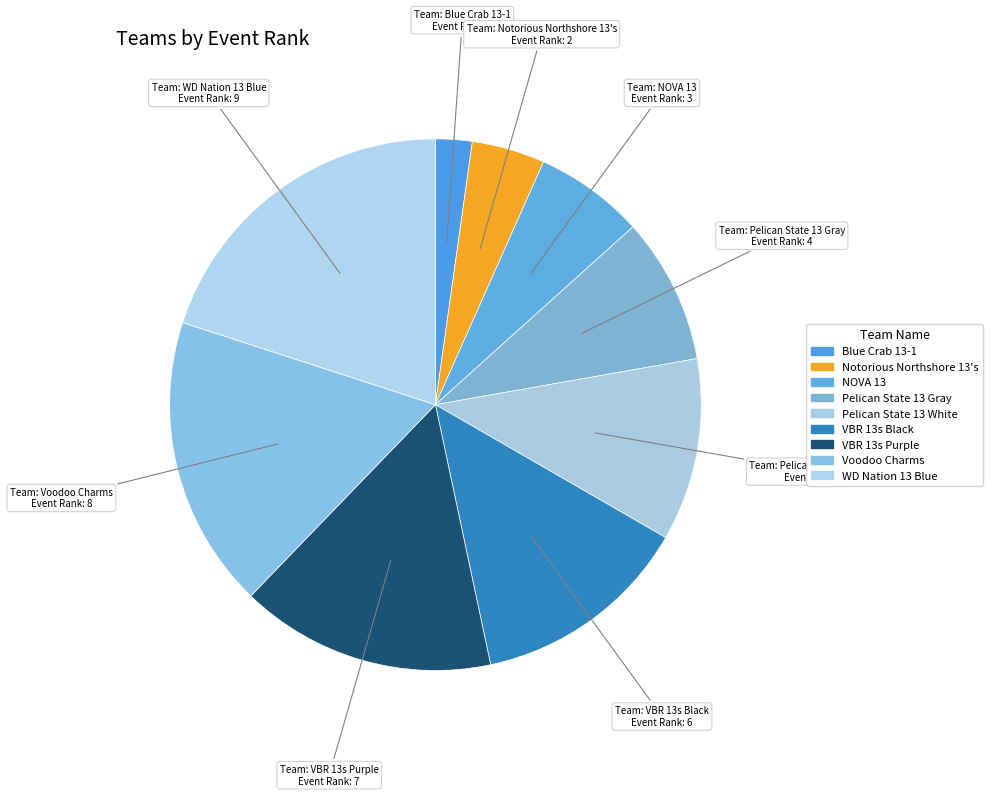

How much of the chart is everything except VBR 13s Purple?

84.4%